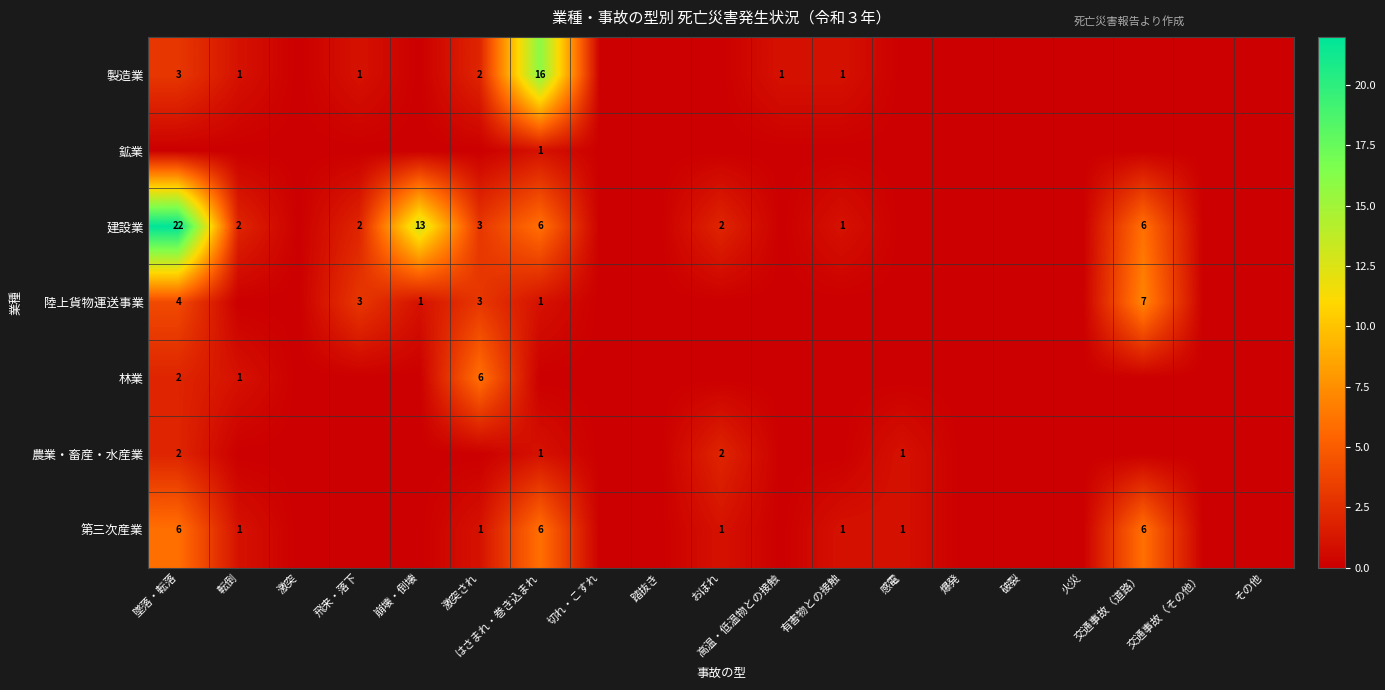

The 農業・畜産・水産業 series shows 1 at おぼれ. True or false?

False